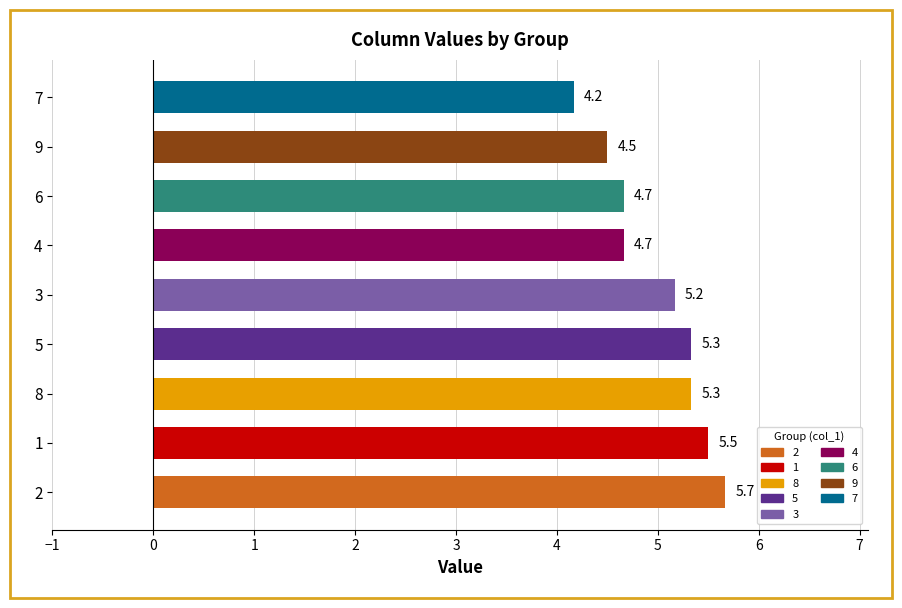

How many bars are there in total?

9